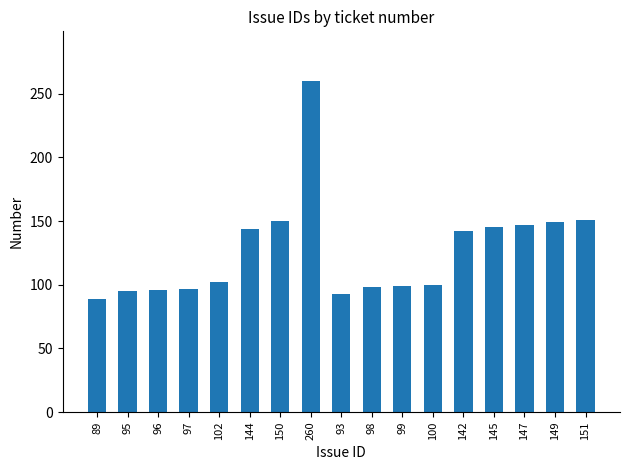

What is the average value?

127